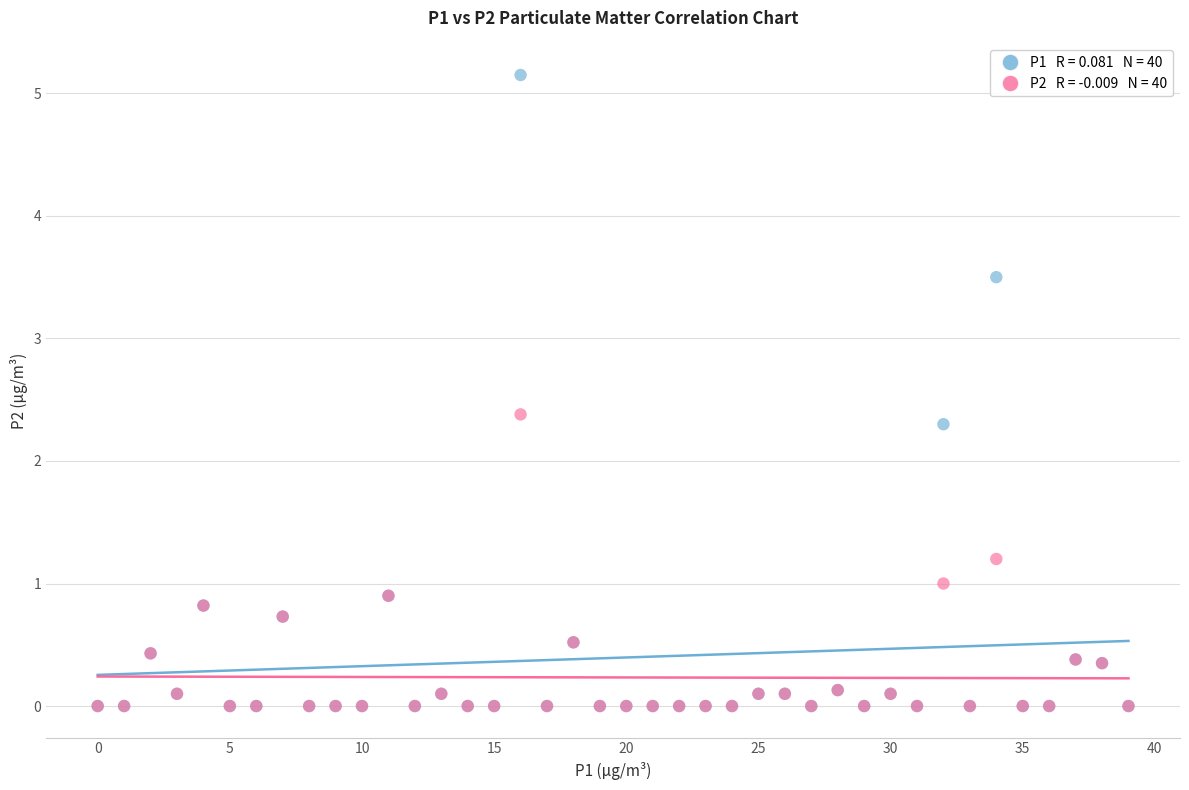

Across all series, what Y value is closest to 2?

2.3